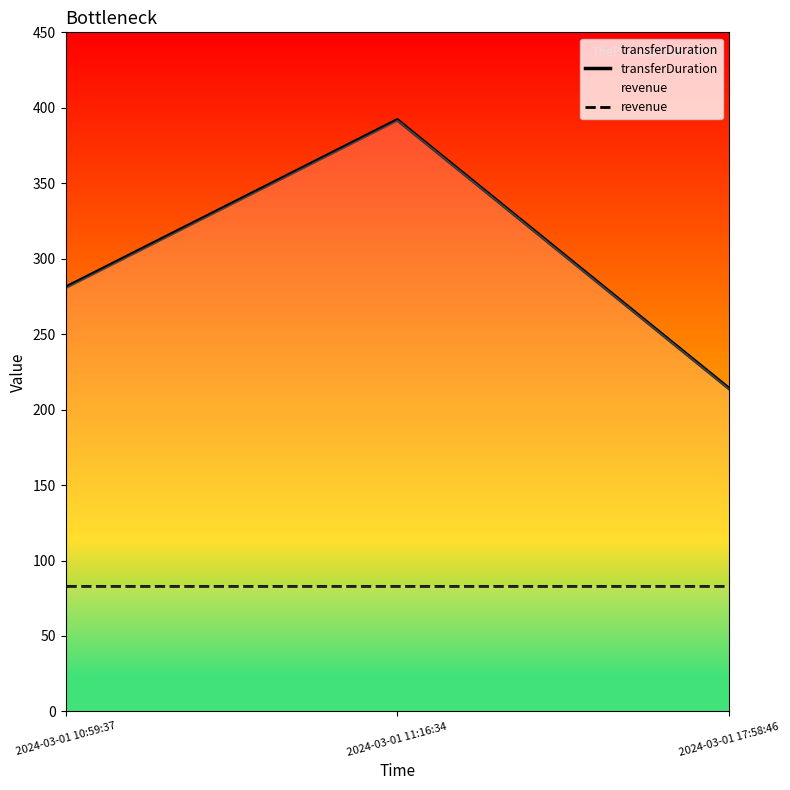

What is the sum of all transferDuration values?

887